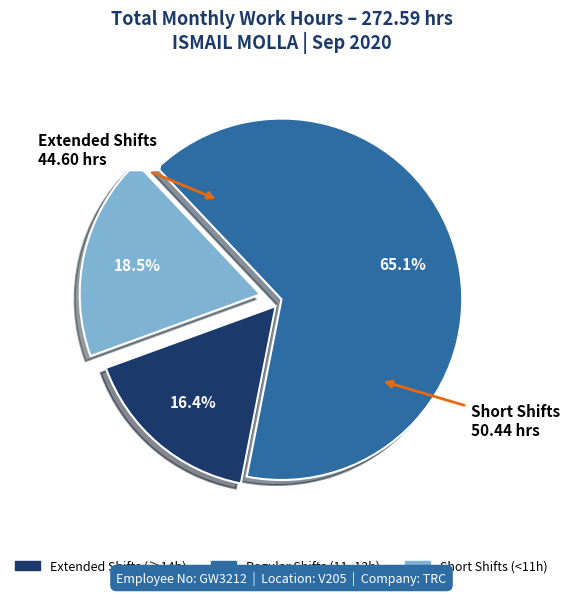

Is there any slice that represents more than half of the pie?

Yes